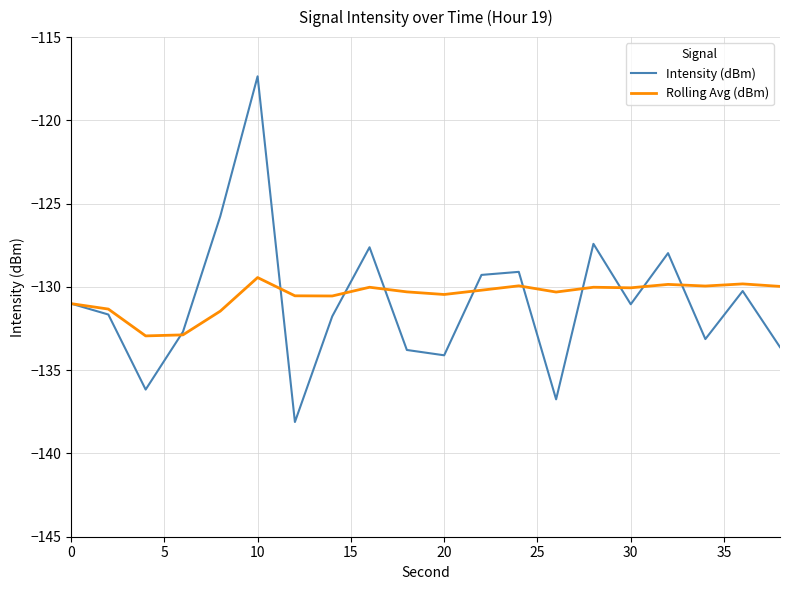

Rank the series by their maximum value, from highest to lowest.

Intensity (dBm), Rolling Avg (dBm)